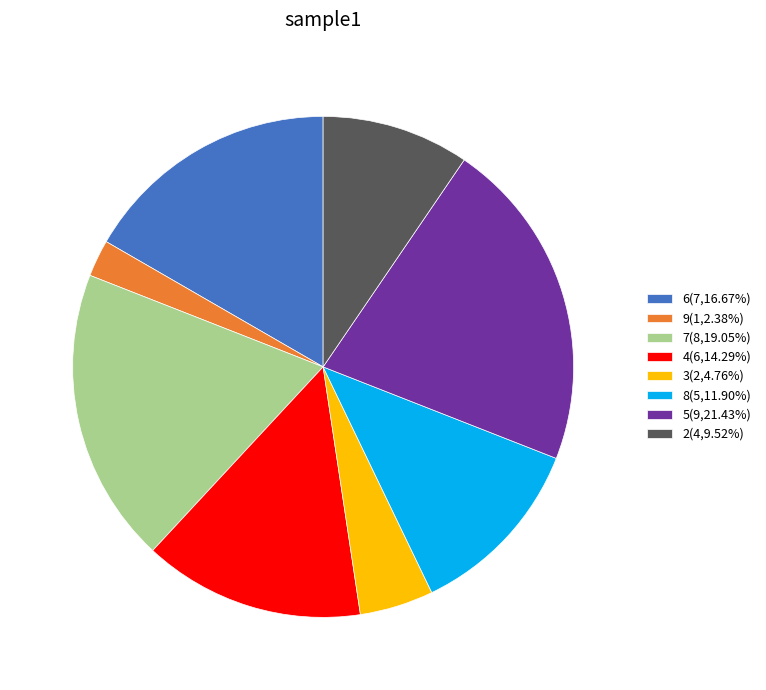

Does 6(7,16.67%) represent more than half of the total?

No